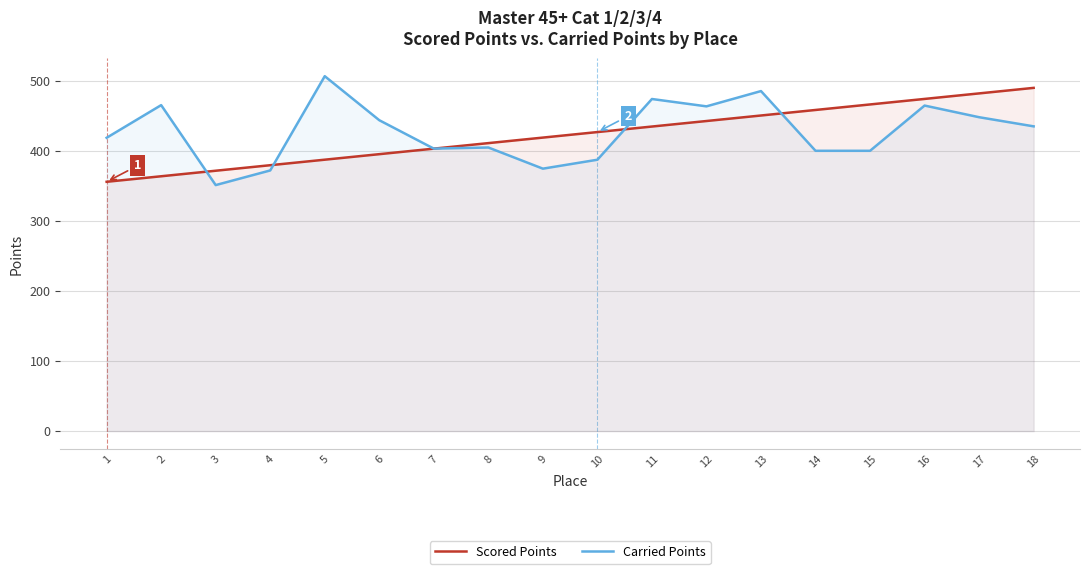

At which label is Scored Points closest to 422?

9